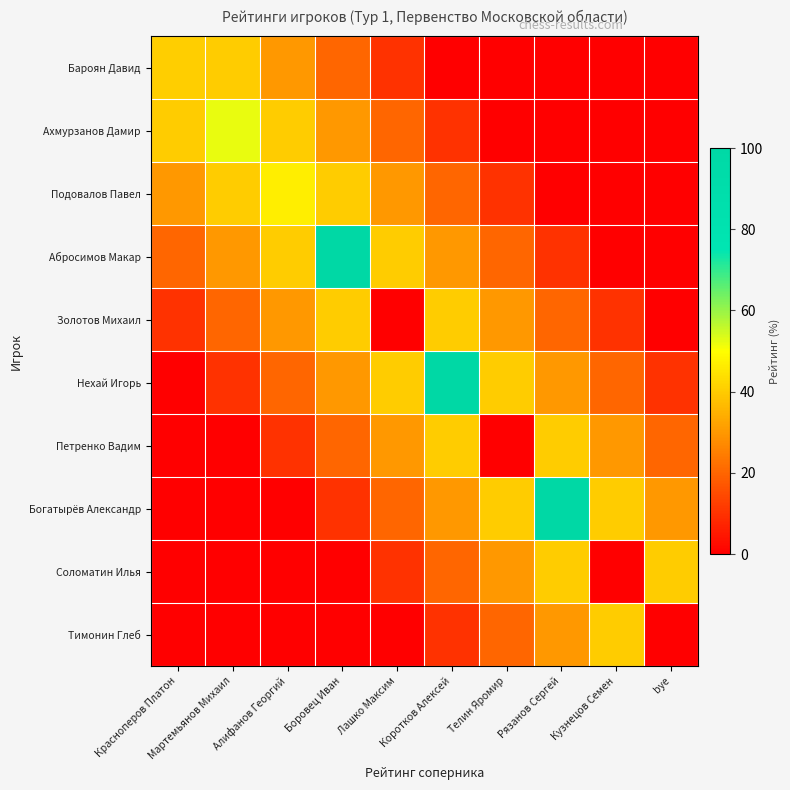

Rank the series by their maximum value, from highest to lowest.

Абросимов Макар, Нехай Игорь, Богатырёв Александр, Ахмурзанов Дамир, Подовалов Павел, Бароян Давид, Золотов Михаил, Петренко Вадим, Соломатин Илья, Тимонин Глеб